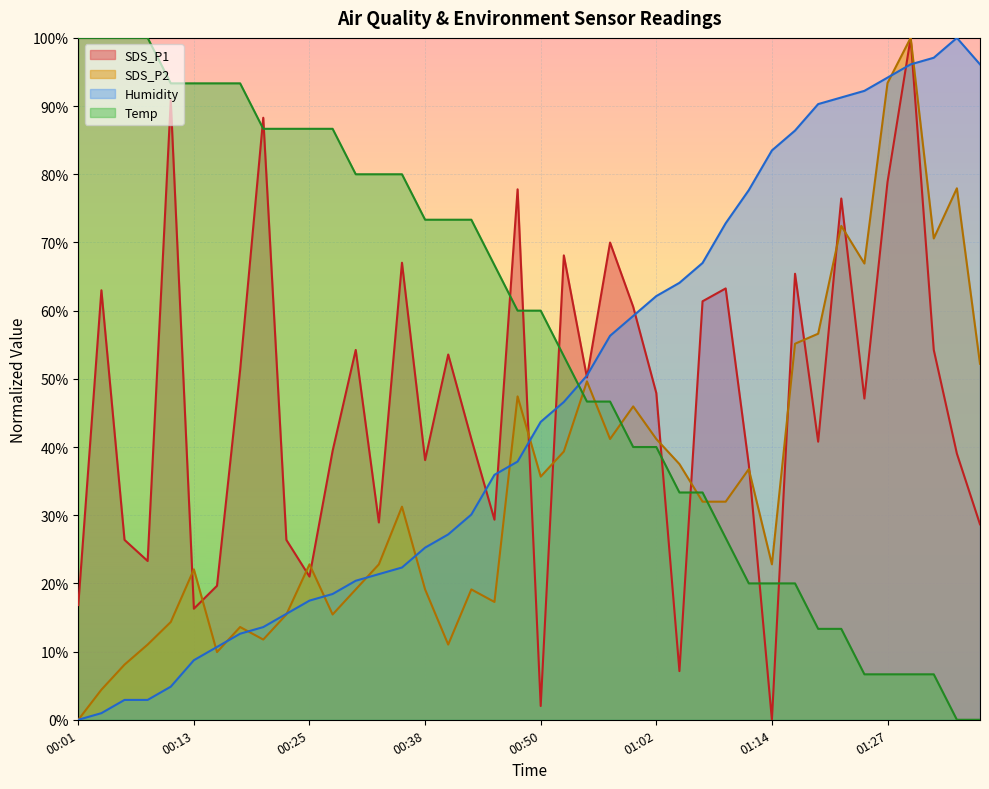

Is the value of Humidity at 01:20 greater than the value of SDS_P1 at 00:47?

Yes